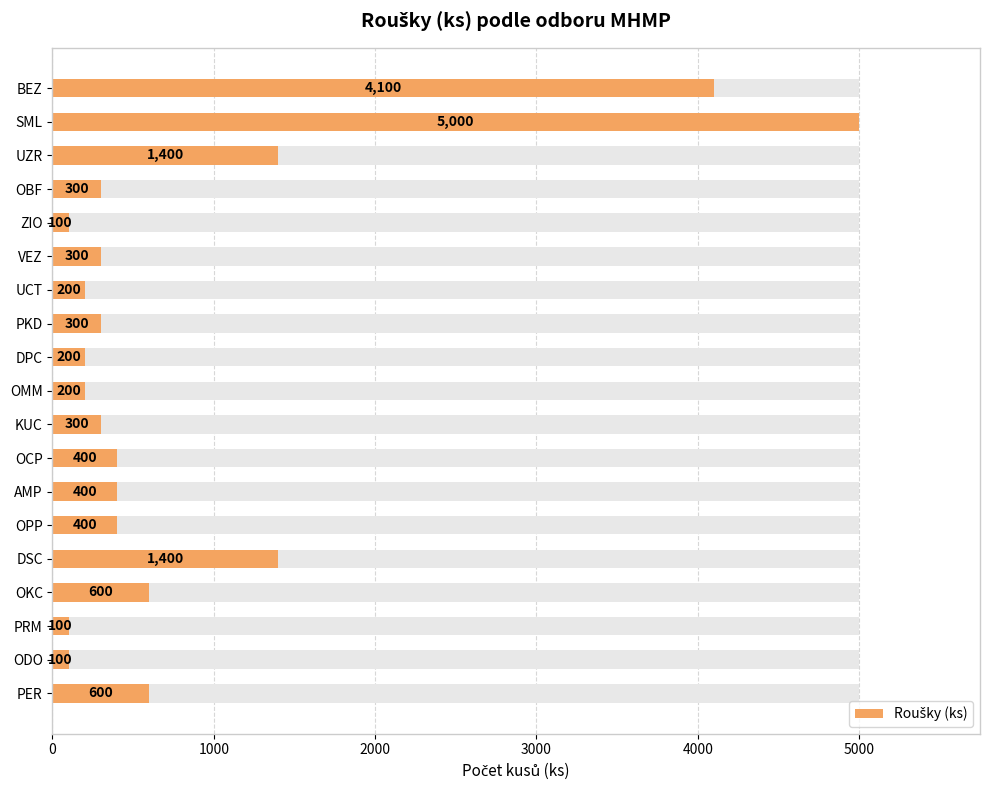

Does the chart contain stacked bars?

No